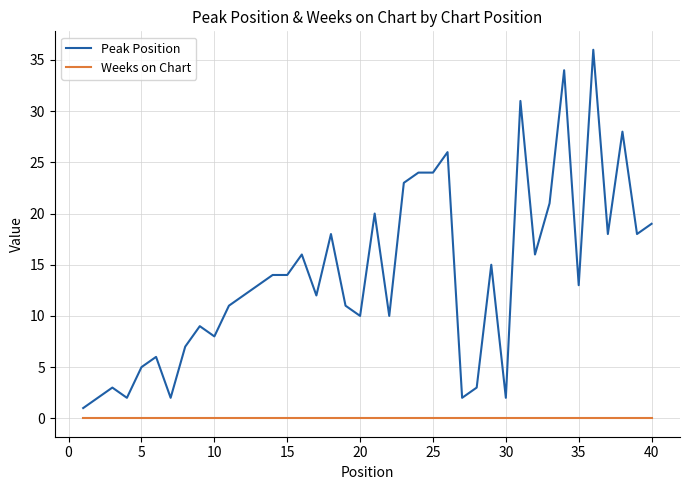

Which series has the largest total across all categories?

Peak Position